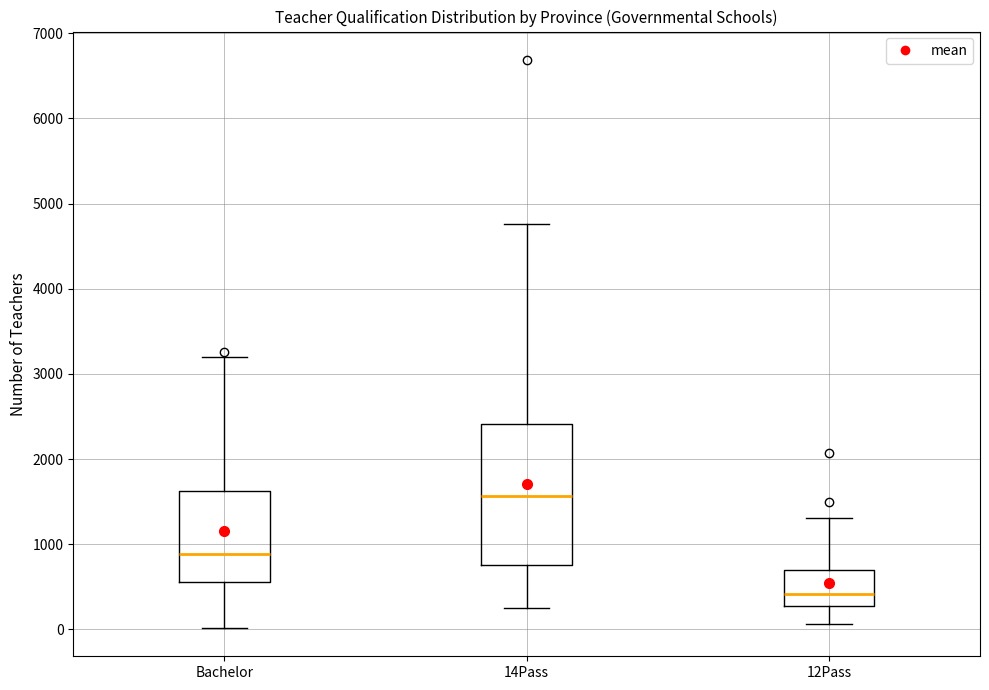

Reading left to right, transcribe this box plot: for each box, give where its median line is, the range the box spans, and where its two whiskers end, as read against the y-axis. The values are not printed on the chart, so give them approximately, as read against the axis.

Bachelor: median 900, box 600 to 1600, whiskers 0 to 3200
14Pass: median 1600, box 800 to 2400, whiskers 200 to 4800
12Pass: median 400, box 300 to 700, whiskers 100 to 1300